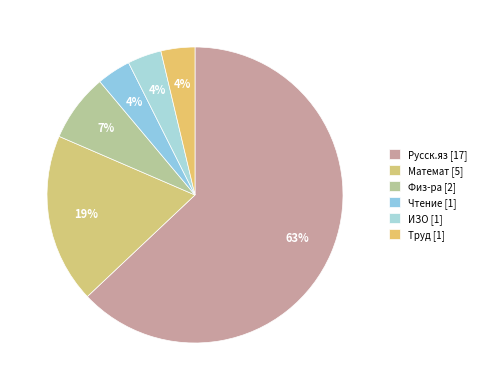

To the nearest percent, what is the average slice percentage?

17%